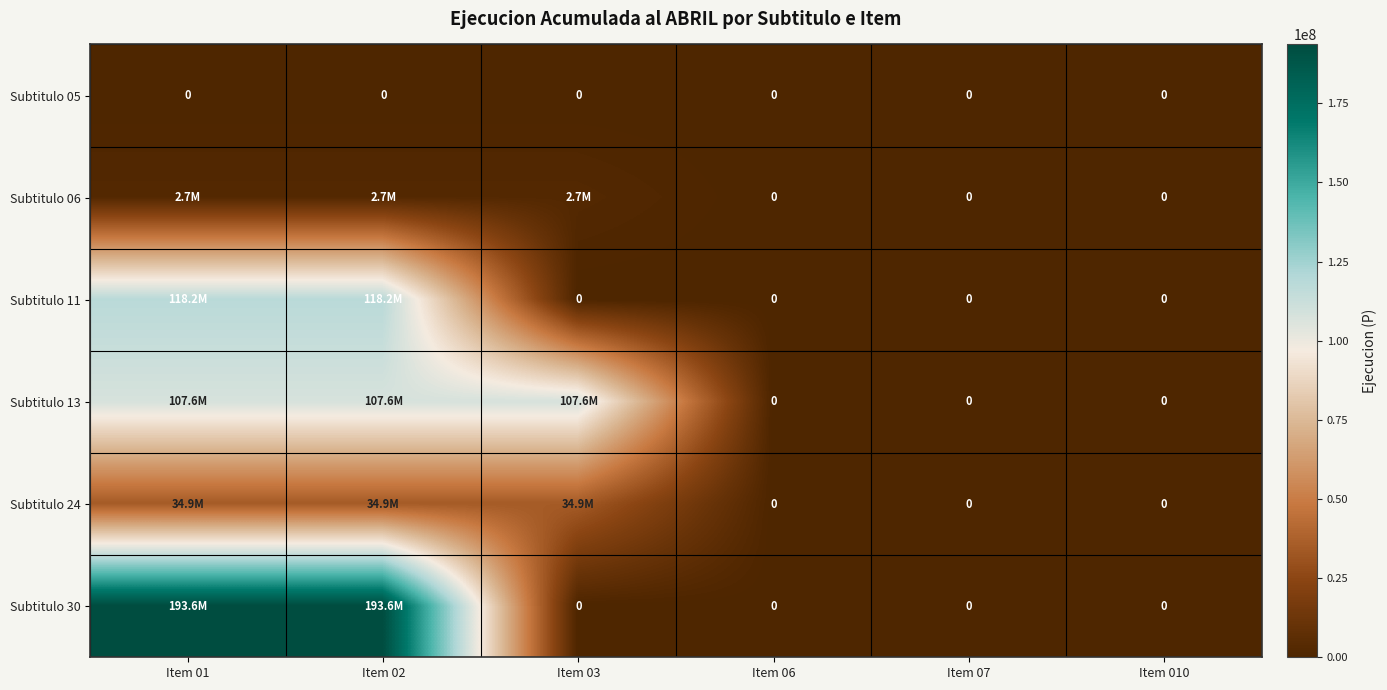

True or false: Subtitulo 05 has a value of 0 at Item 01.

True